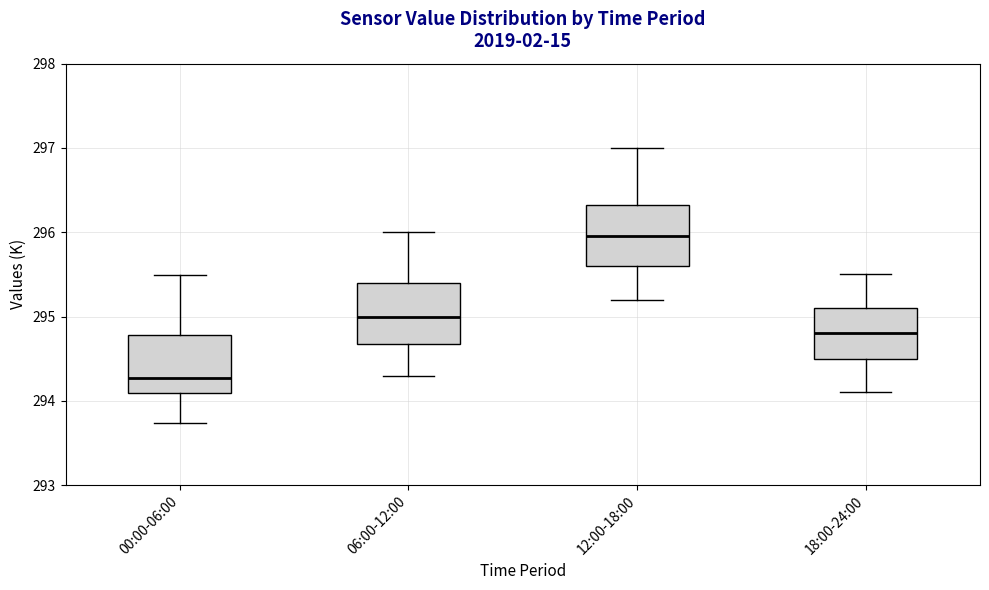

Which box's median line is the highest?

12:00-18:00